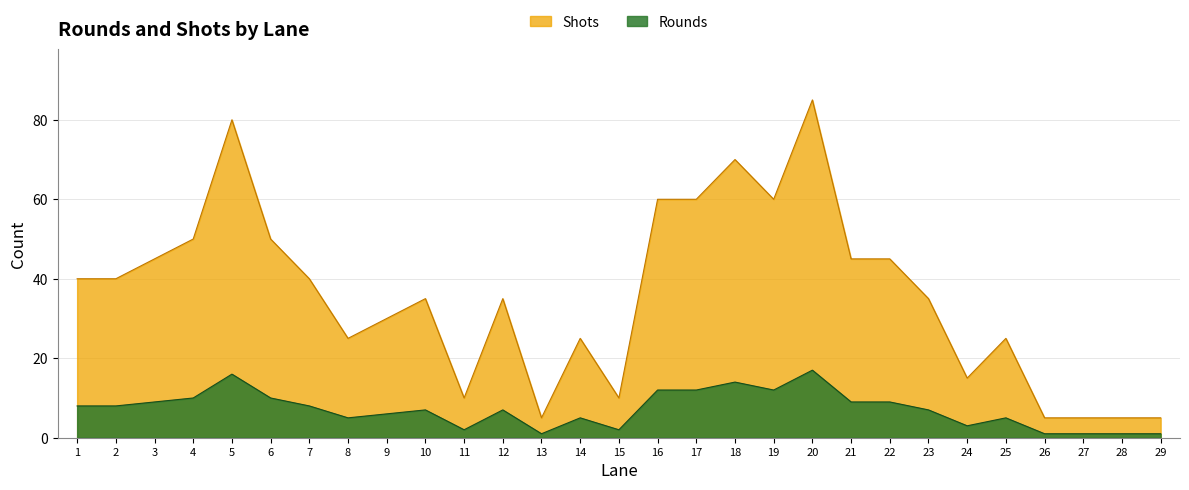

Reading right to left, extract all data points from this chart.

Rounds: 29=1	28=1	27=1	26=1	25=5	24=3	23=7	22=9	21=9	20=17	19=12	18=14	17=12	16=12	15=2	14=5	13=1	12=7	11=2	10=7	9=6	8=5	7=8	6=10	5=16	4=10	3=9	2=8	1=8
Shots: 29=5	28=5	27=5	26=5	25=25	24=15	23=35	22=45	21=45	20=85	19=60	18=70	17=60	16=60	15=10	14=25	13=5	12=35	11=10	10=35	9=30	8=25	7=40	6=50	5=80	4=50	3=45	2=40	1=40